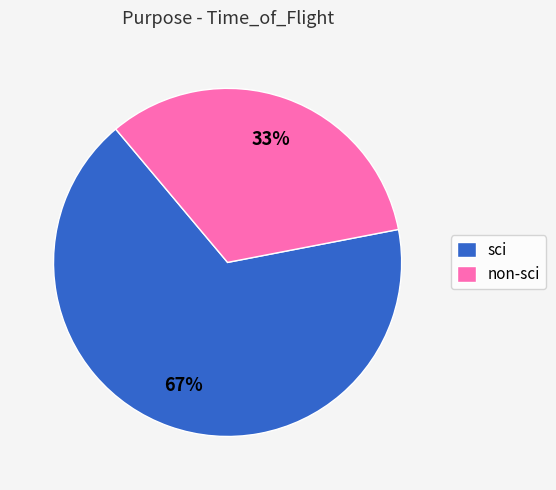

What is the ratio of the value at sci to the value at non-sci?

2.0